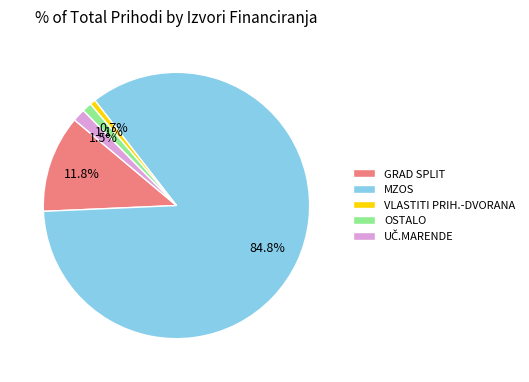

Count the number of slices in the pie.

5